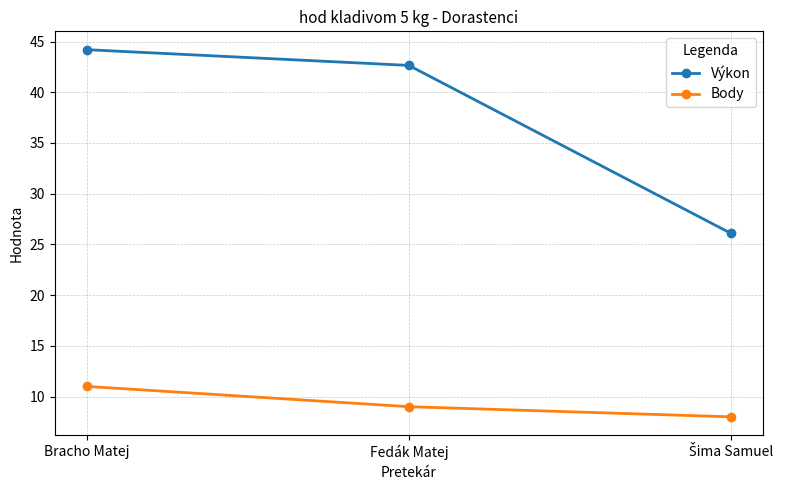

What is the minimum value shown in the chart?

8.0